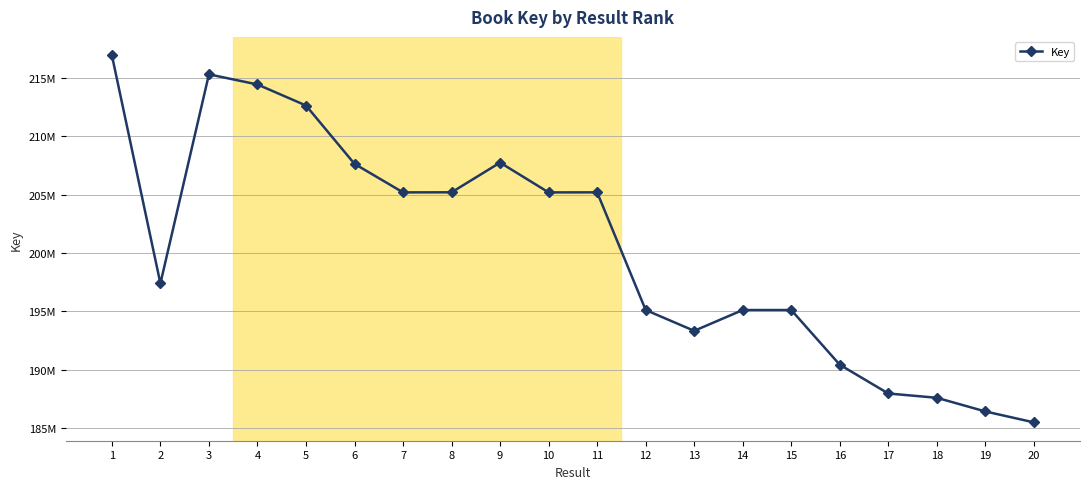

What is the difference between the maximum and minimum values?

31467987